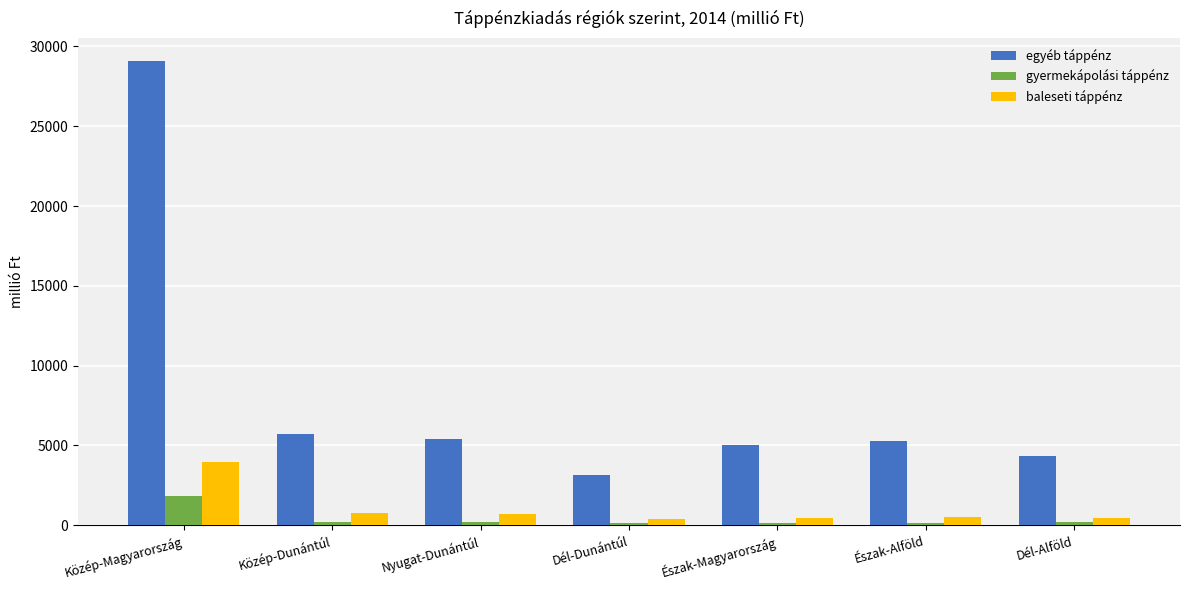

What are all the series names shown in the legend?

egyéb táppénz, gyermekápolási táppénz, baleseti táppénz